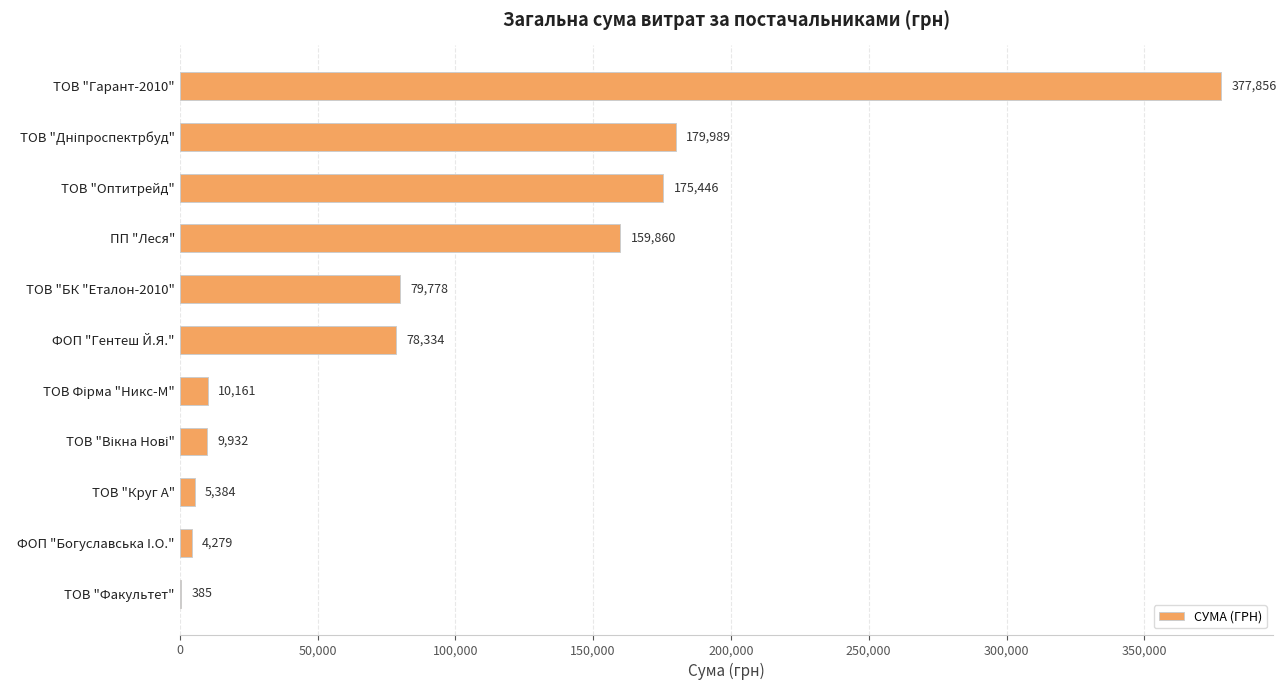

True or false: the data shows 109879.0 at ТОВ "БК "Еталон-2010".

False